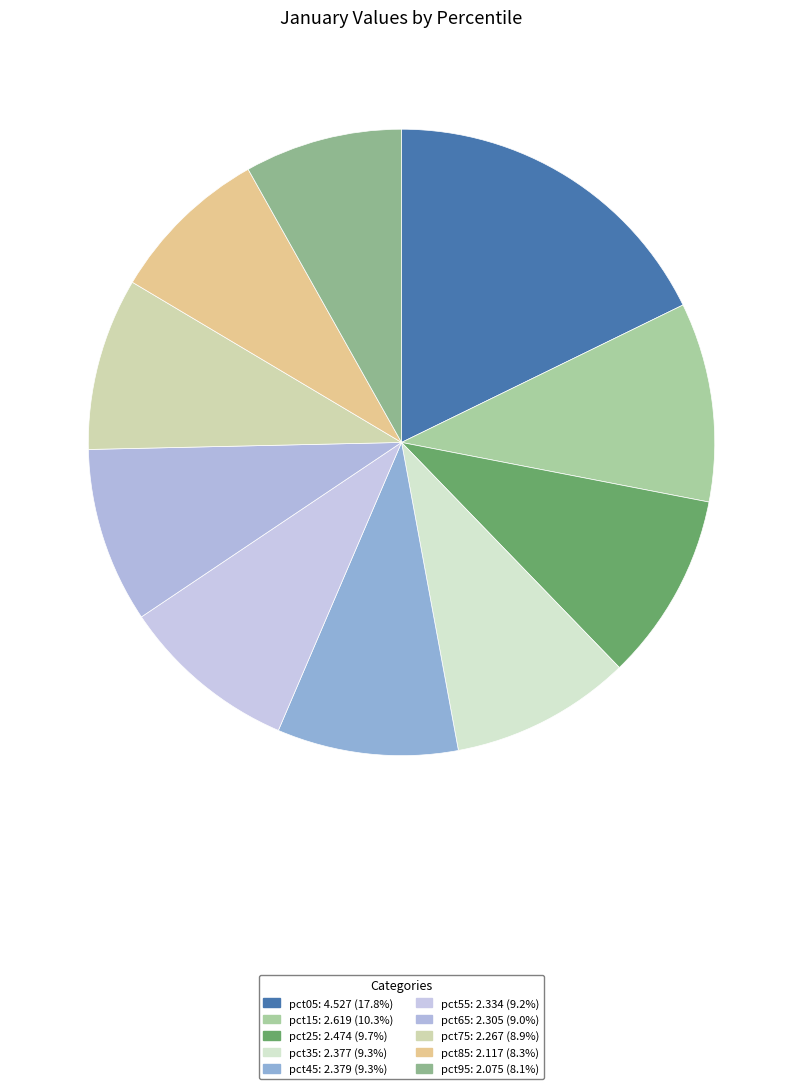

To the nearest percent, what is the difference between the largest and smallest slice percentages?

10%